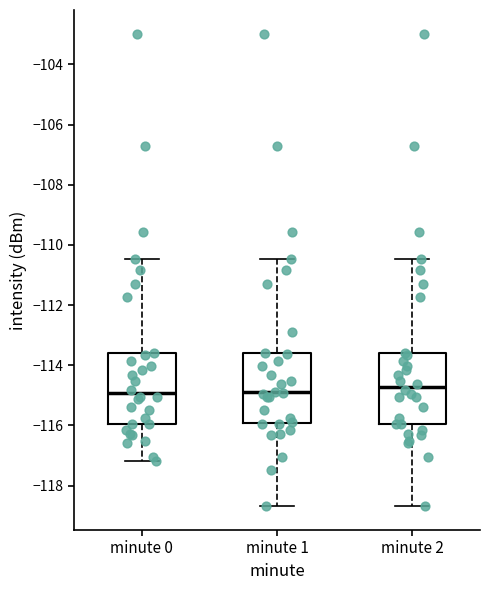

Reading left to right, read every box against the y-axis: the position of its median line, the range the box covers, and the ends of its whiskers. The values are not printed on the chart, so give them approximately, as read against the axis.

minute 0: median -115.0, box -116.0 to -113.6, whiskers -117.2 to -110.4
minute 1: median -115.0, box -116.0 to -113.6, whiskers -118.6 to -110.4
minute 2: median -114.8, box -116.0 to -113.6, whiskers -118.6 to -110.4